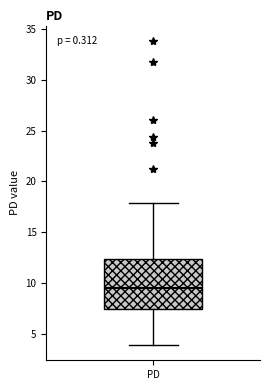

Read this box plot against the y-axis: the position of the median line, the range covered by the box, and the ends of both whiskers. The values are not printed on the chart, so give them approximately, as read against the axis.

median 9.5, box 7.5 to 12.5, whiskers 4.0 to 18.0